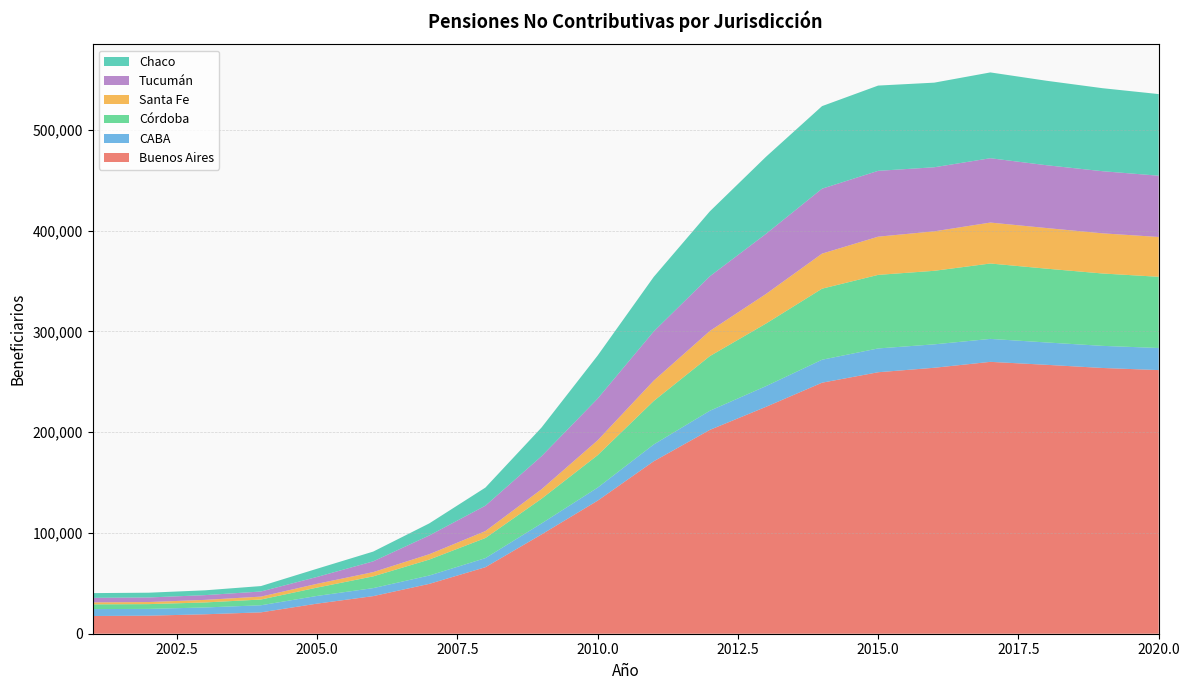

Reading left to right, extract all data points from this chart.

Buenos Aires: 2001=17587.0	2002=17916.3	2003=19296.2	2004=21206.0	2005=29869.1	2006=37323.0	2007=49490.2	2008=66020.0	2009=98534.8	2010=132061.1	2011=171168.4	2012=202311.6	2013=225179.4	2014=249151.0	2015=259529.9	2016=263973.6	2017=269841.2	2018=266901.9	2019=263760.9	2020=261673.0
CABA: 2001=6851.2	2002=6726.5	2003=6762.4	2004=7027.7	2005=7639.8	2006=7932.8	2007=8279.3	2008=9013.8	2009=10903.9	2010=12931.1	2011=16657.4	2012=18976.9	2013=20544.9	2014=22782.5	2015=23614.1	2016=23237.7	2017=22774.2	2018=22187.9	2019=21937.7	2020=21926.0
Córdoba: 2001=4714.6	2002=4739.4	2003=4974.1	2004=5707.8	2005=8274.5	2006=11662.9	2007=15826.2	2008=19954.1	2009=24512.4	2010=32201.9	2011=43169.2	2012=54247.2	2013=62089.1	2014=70530.8	2015=73017.8	2016=72994.5	2017=74834.5	2018=73244.7	2019=71839.7	2020=70668.0
Santa Fe: 2001=1944.9	2002=2059.9	2003=2549.8	2004=2888.8	2005=3772.5	2006=4227.9	2007=5312.3	2008=6879.1	2009=9408.2	2010=14725.4	2011=20177.8	2012=24962.8	2013=29363.5	2014=34795.2	2015=37924.0	2016=39178.0	2017=40635.4	2018=40328.5	2019=39858.8	2020=39521.0
Tucumán: 2001=4522.9	2002=4544.6	2003=4707.9	2004=5072.3	2005=6823.6	2006=10687.7	2007=18651.0	2008=25225.3	2009=32815.1	2010=41428.7	2011=48856.9	2012=54264.2	2013=59689.2	2014=64454.8	2015=65340.3	2016=63587.8	2017=63863.3	2018=62334.0	2019=61658.8	2020=60812.0
Chaco: 2001=4688.2	2002=4728.5	2003=4776.7	2004=5400.9	2005=8133.8	2006=9683.0	2007=11960.7	2008=17942.7	2009=28452.8	2010=42712.6	2011=54121.3	2012=64434.6	2013=76460.2	2014=81939.7	2015=84622.0	2016=83980.3	2017=85157.5	2018=83845.6	2019=82385.1	2020=81010.0